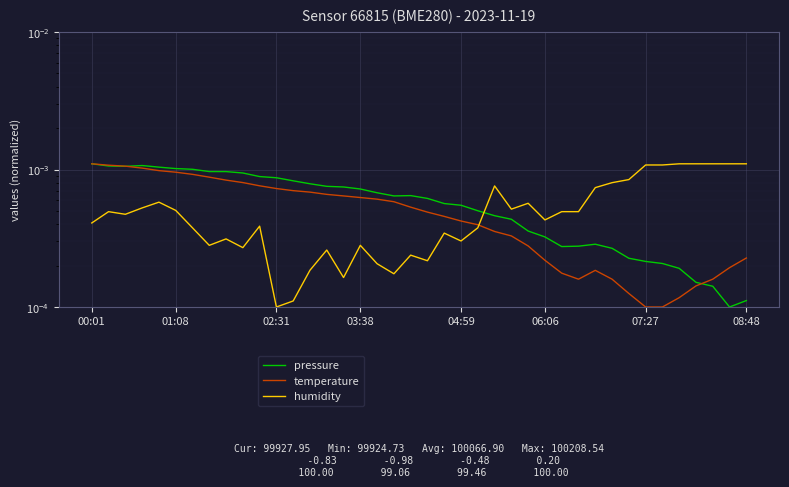

True or false: humidity has a value of 0.0 at 02:31.

False